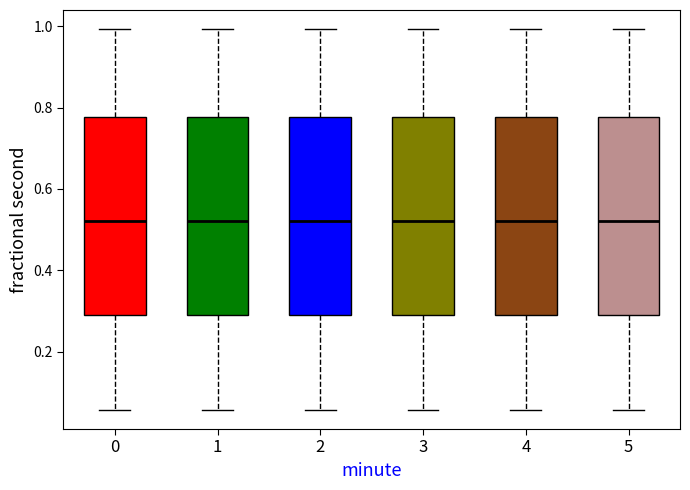

Where does the lower whisker of the box at x = 5 end on the y-axis? The values are not printed on the chart, so give them approximately, as read against the axis.

0.06